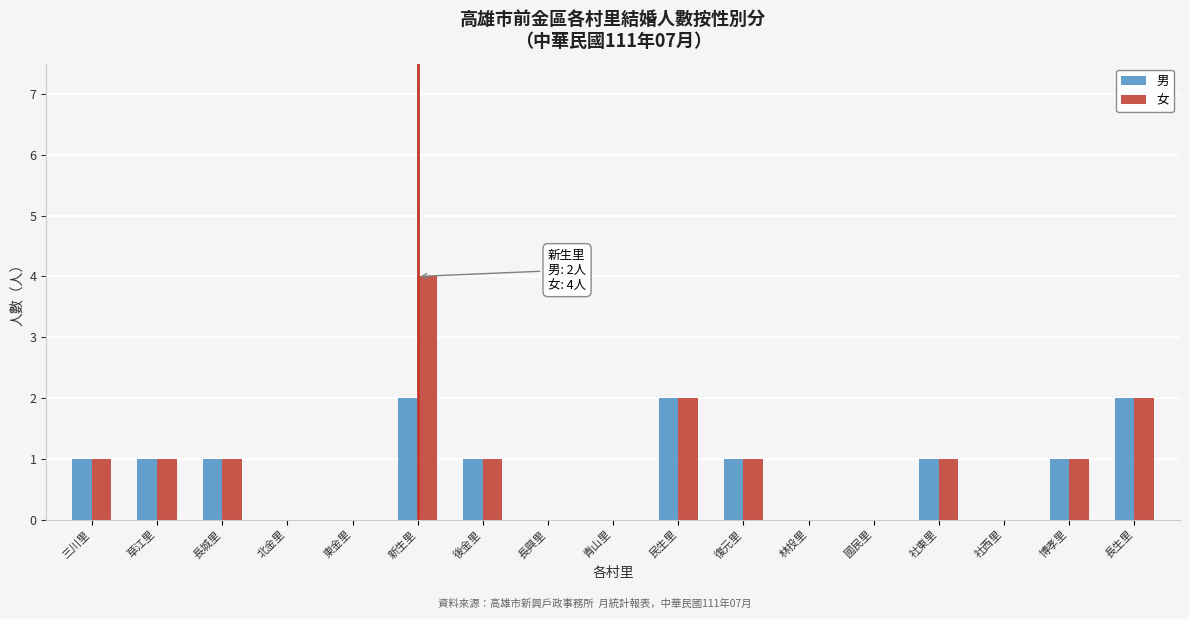

At which category is the sum across all series the highest?

新生里